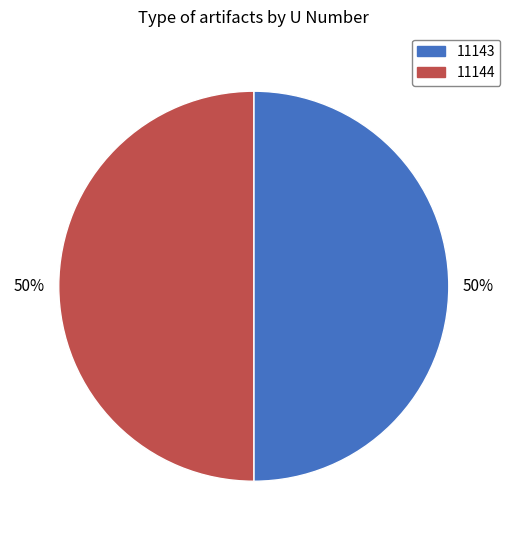

True or false: 11143 accounts for 57% of the total.

False